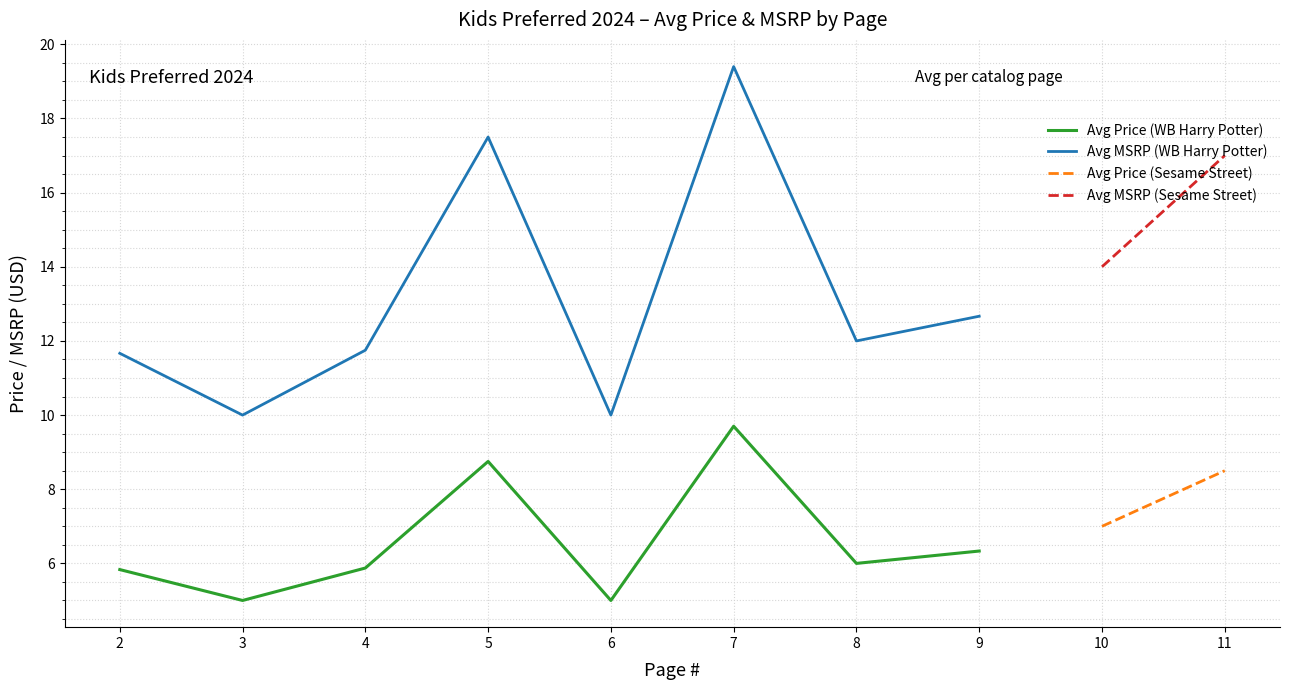

How many values in the Avg Price (WB Harry Potter) series are below 9?

7